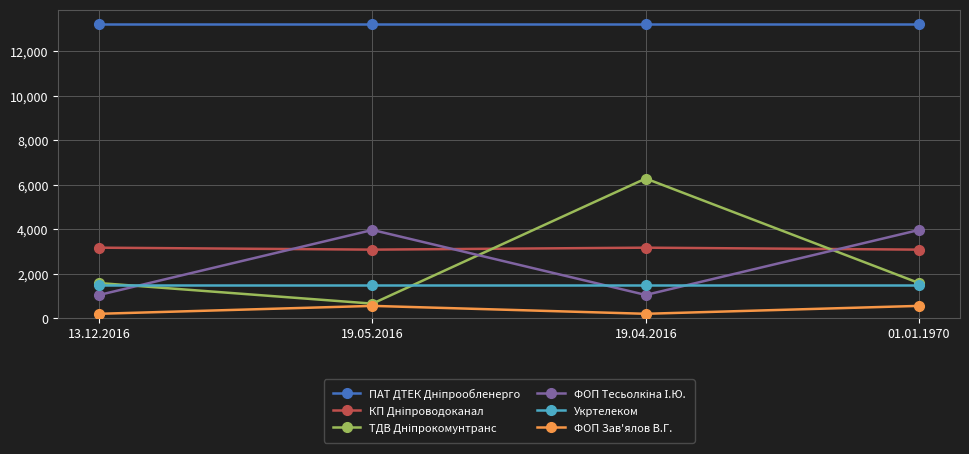

Count the number of data series in this chart.

6